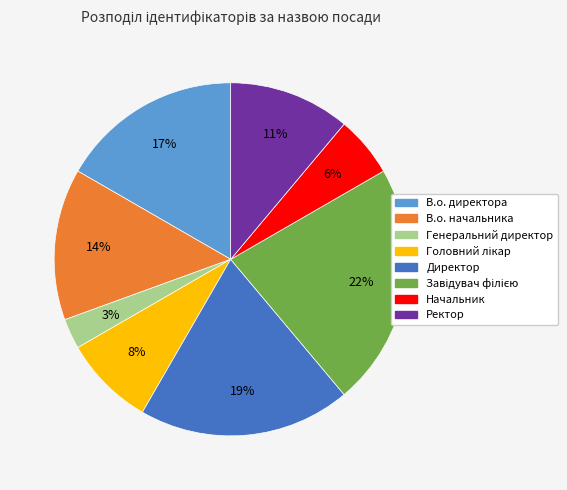

What percentage is the Директор slice, to the nearest percent?

19%